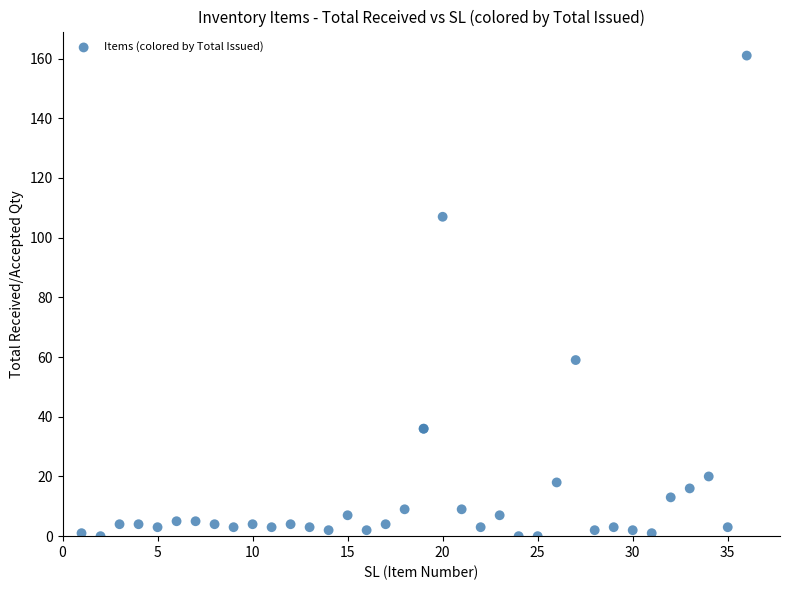

What Y value in the scatter plot is closest to 80?

59